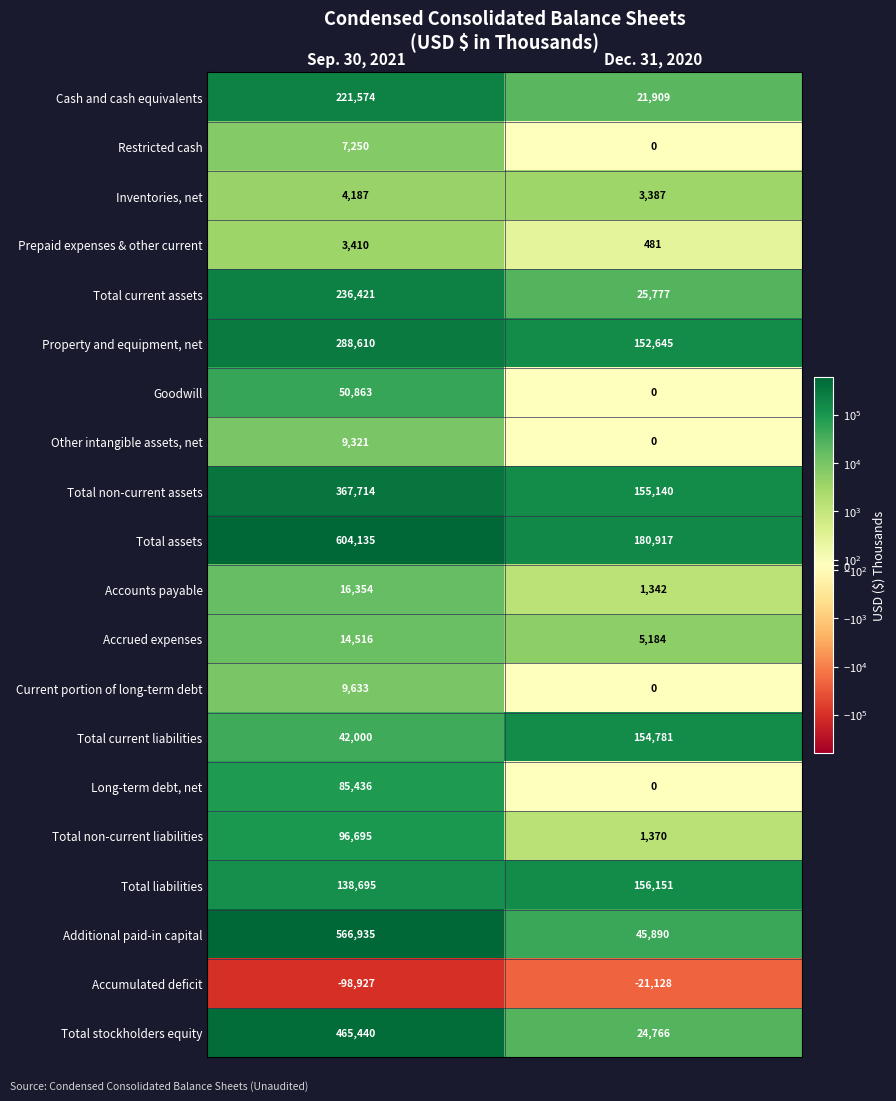

Rank the series at Sep. 30, 2021 from lowest to highest value.

Accumulated deficit, Prepaid expenses & other current, Inventories, net, Restricted cash, Other intangible assets, net, Current portion of long-term debt, Accrued expenses, Accounts payable, Total current liabilities, Goodwill, Long-term debt, net, Total non-current liabilities, Total liabilities, Cash and cash equivalents, Total current assets, Property and equipment, net, Total non-current assets, Total stockholders equity, Additional paid-in capital, Total assets